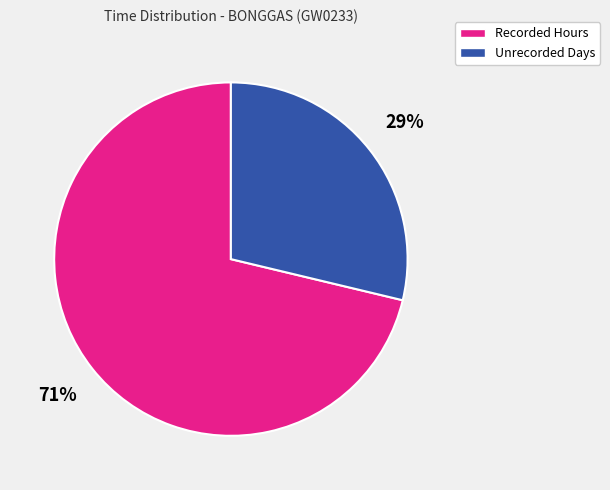

To the nearest percent, what is the average slice percentage?

50%